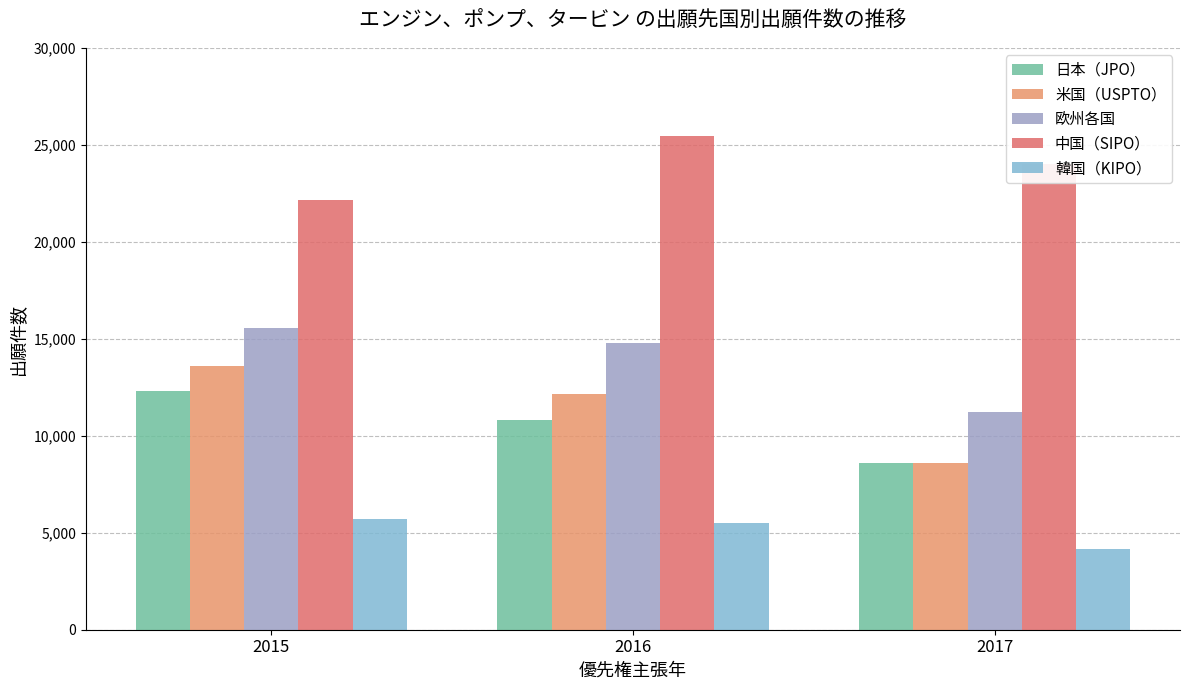

The value of 韓国（KIPO） at 2017 is 6947. True or false?

False